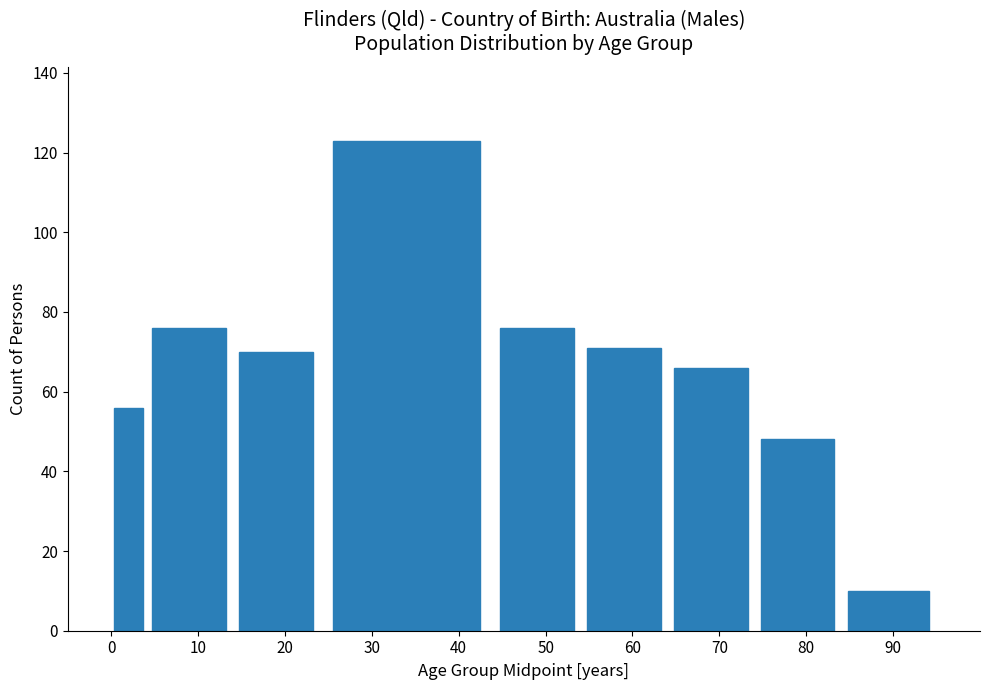

Reading left to right, transcribe all the data shown in this chart.

0=56	10=76	20=70	30=123	50=76	60=71	70=66	80=48	90=10